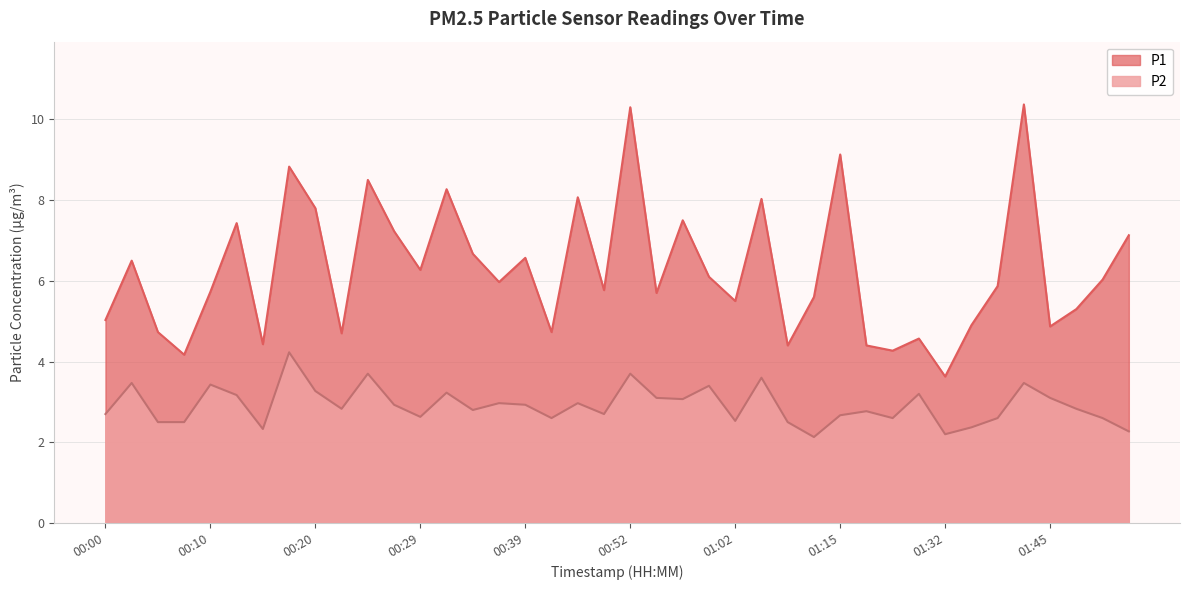

Rank the series by their average value, from highest to lowest.

P1, P2